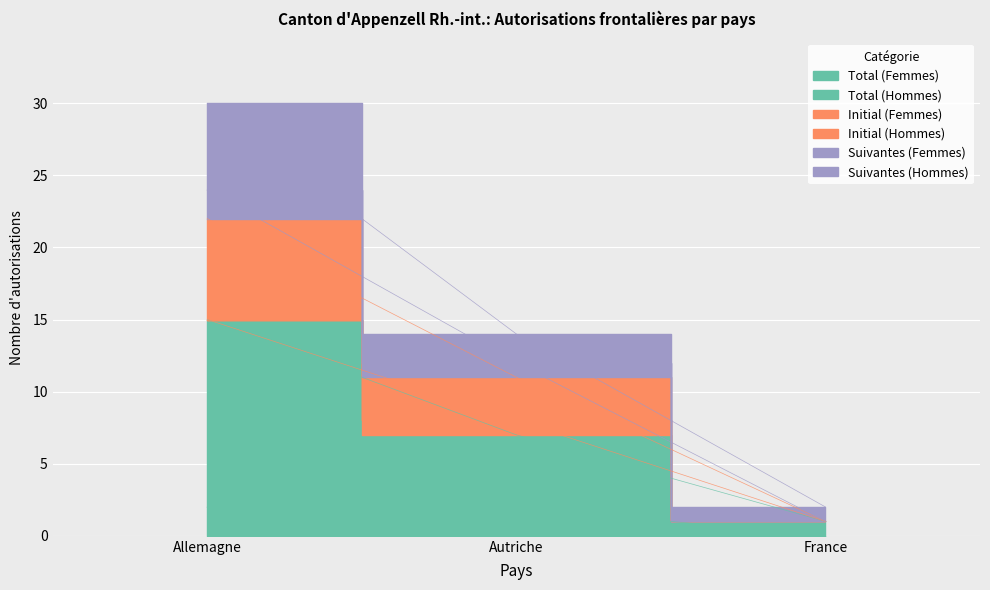

Which series changed the most between Autriche and France?

Initial (Hommes)